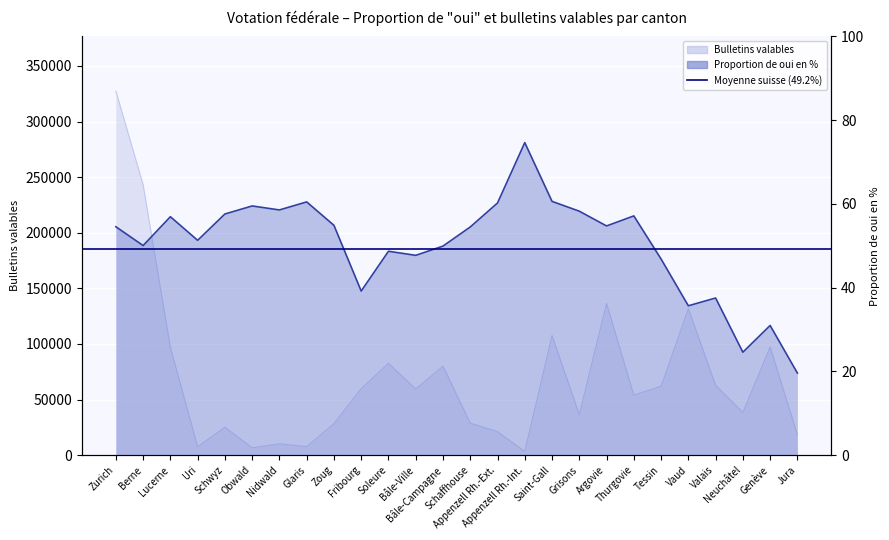

True or false: Bulletins valables and Proportion de oui en % cross at least once.

False